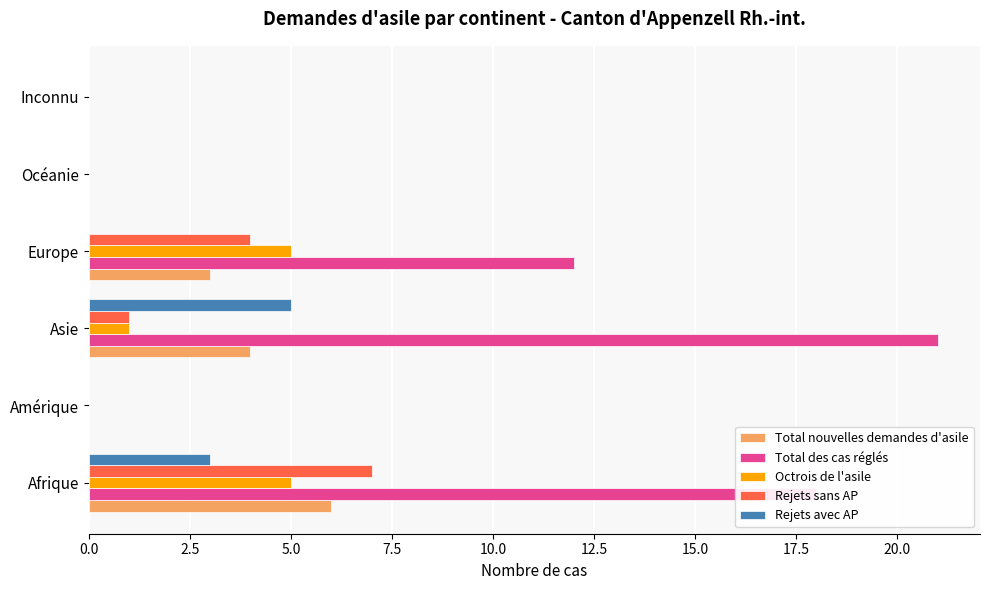

Is the value of Octrois de l'asile at Asie greater than the value of Total des cas réglés at Amérique?

Yes